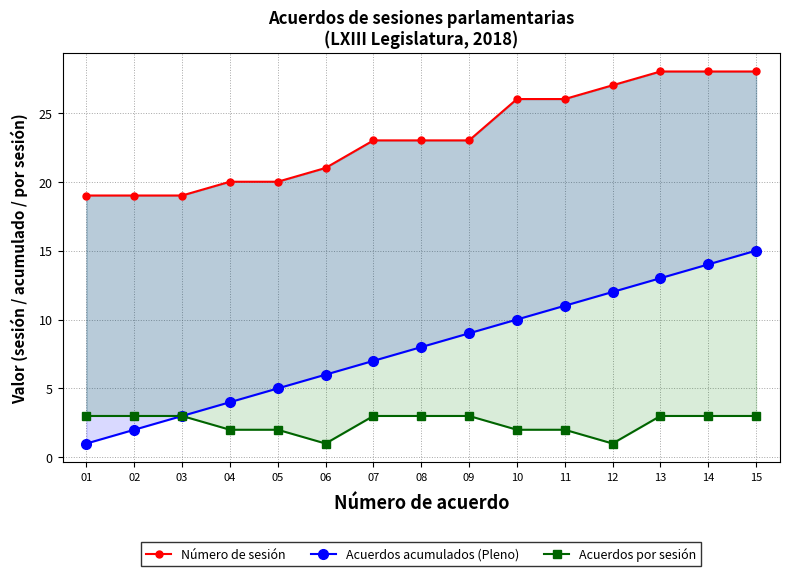

The Acuerdos acumulados (Pleno) series shows 19 at 13. True or false?

False